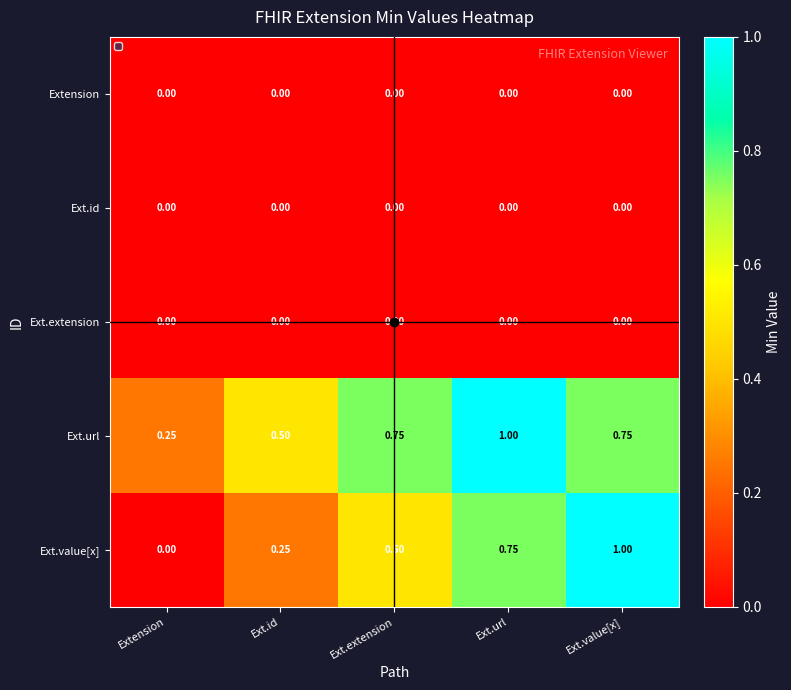

Which series has the largest range (max minus min)?

Ext.value[x]